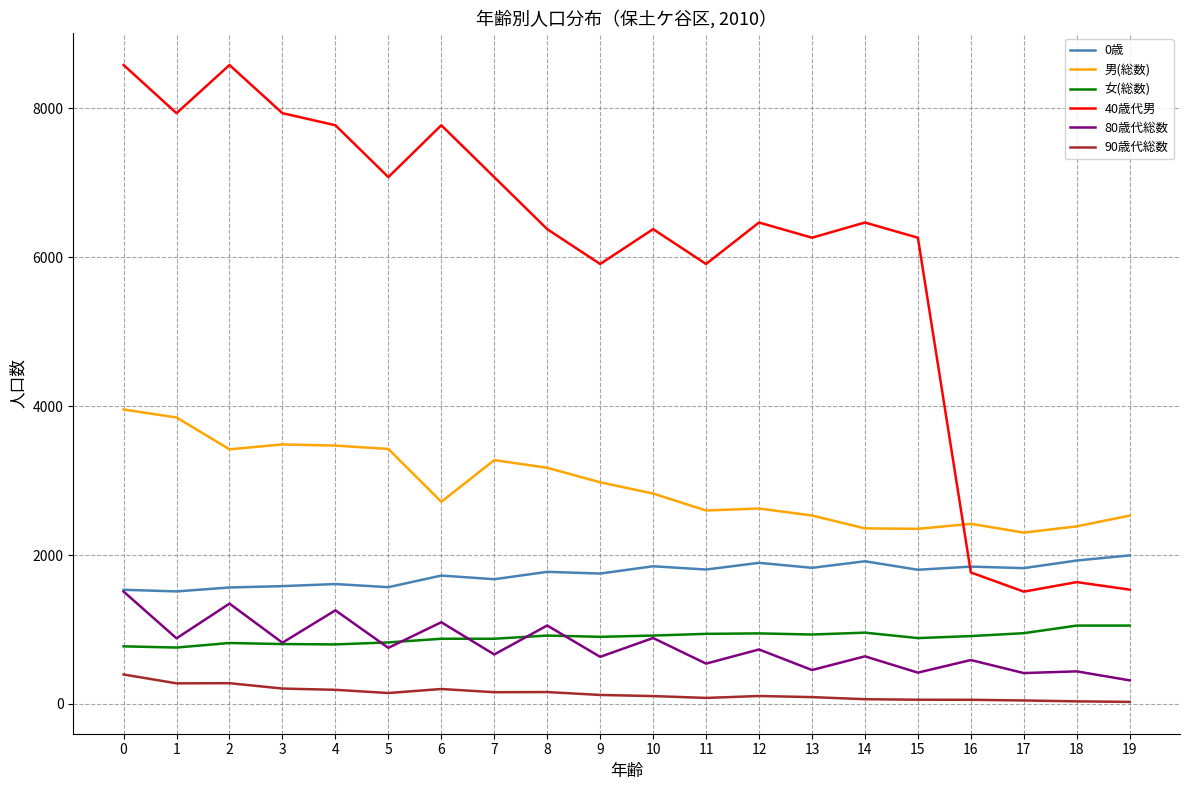

Which series has the largest range (max minus min)?

40歳代男